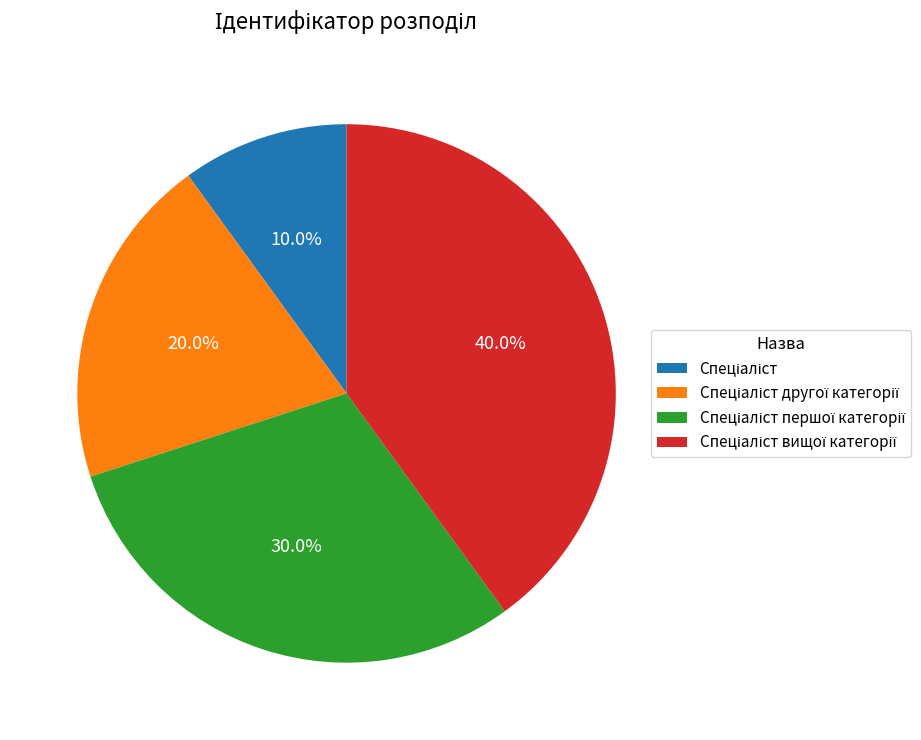

Is there any slice that represents more than half of the pie?

No